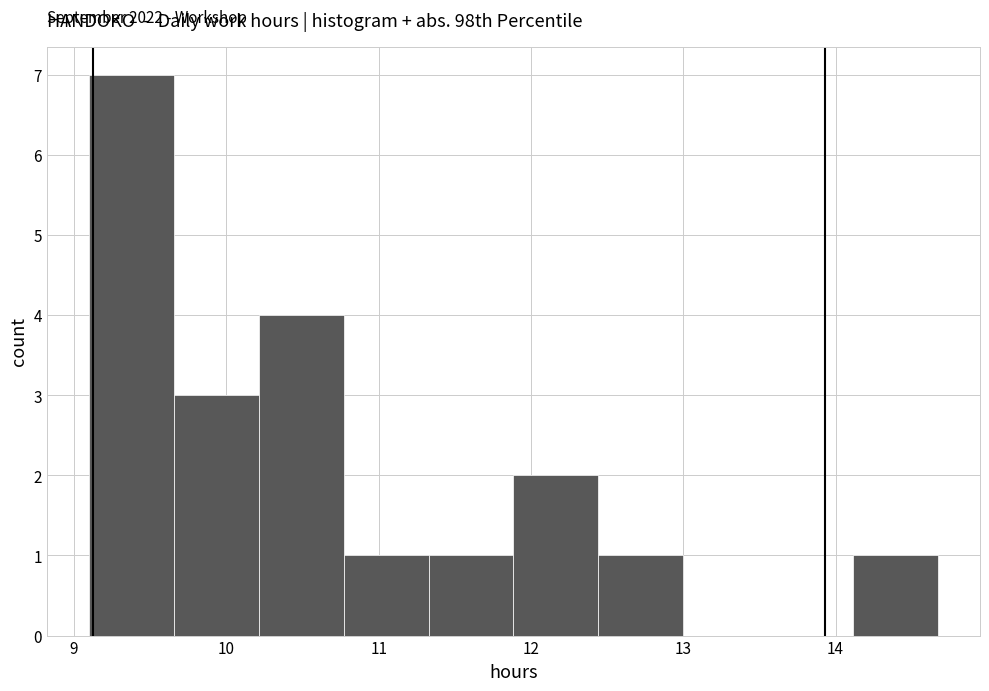

Over which range of the x-axis is the bar tallest?

9.1 to 9.7